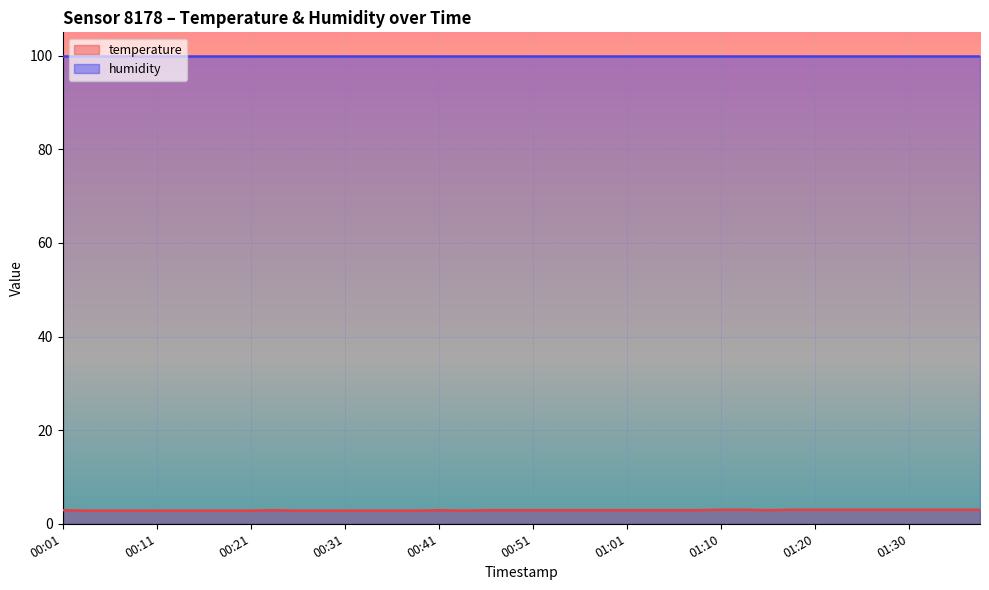

What is the change in value from 00:31 to 01:23?

+0.2